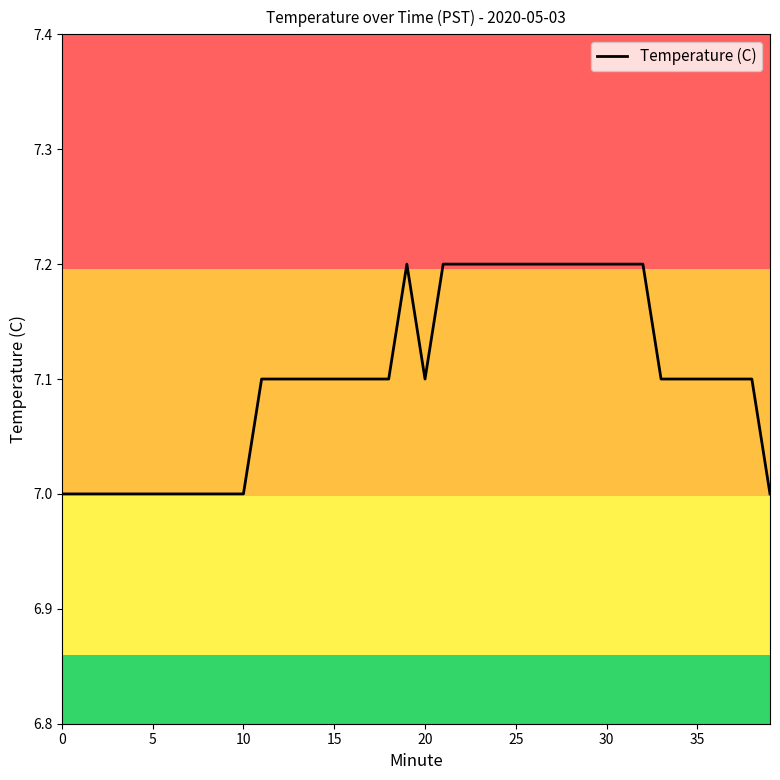

What is the maximum value shown in the chart?

7.2